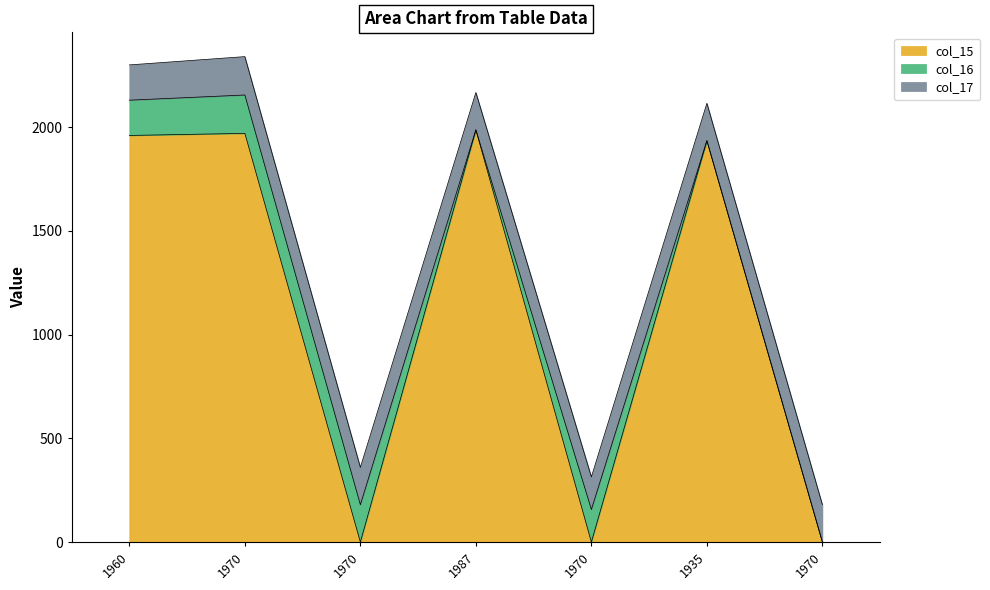

What value does the col_17 series have at 1987, to the nearest 5?

180